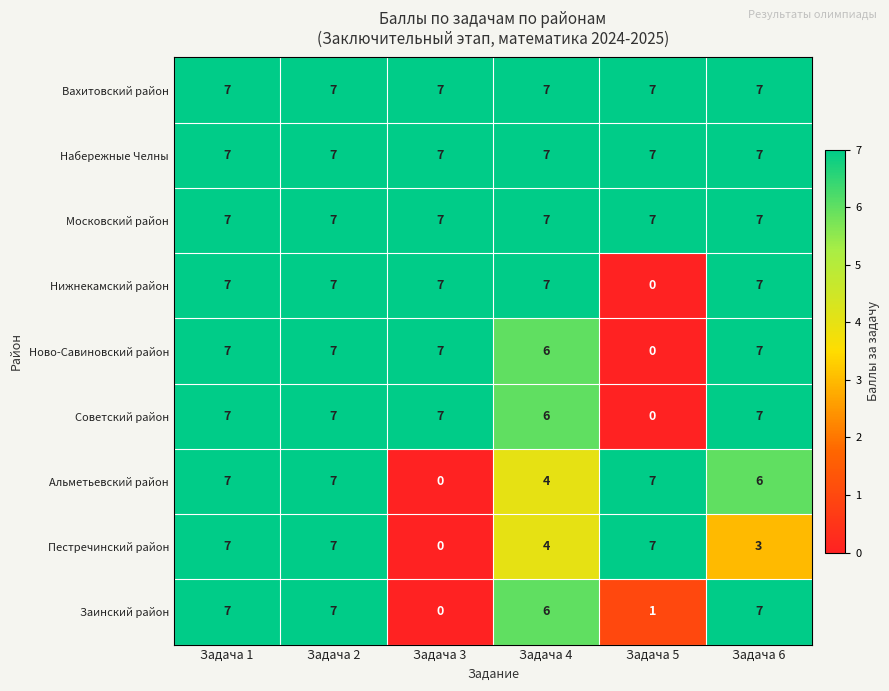

How many values in the Альметьевский район series are below 7?

3